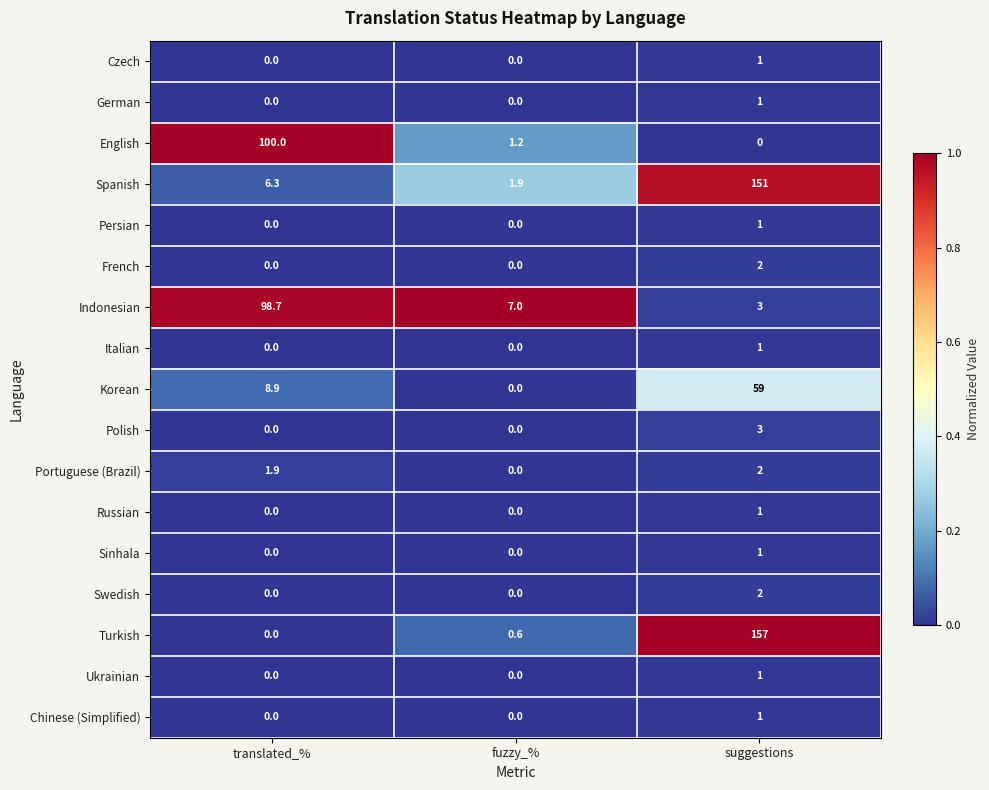

List the labels in order of English value, smallest first.

suggestions, fuzzy_%, translated_%